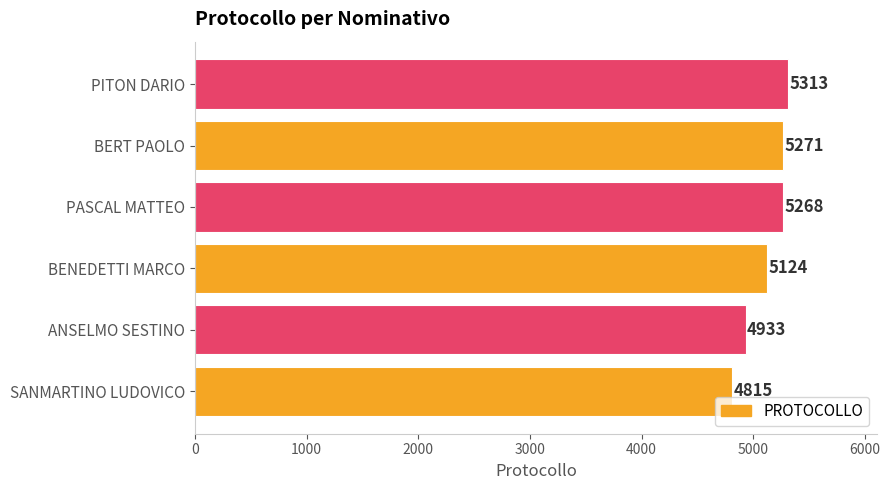

What is the change in value from PASCAL MATTEO to BERT PAOLO?

+3